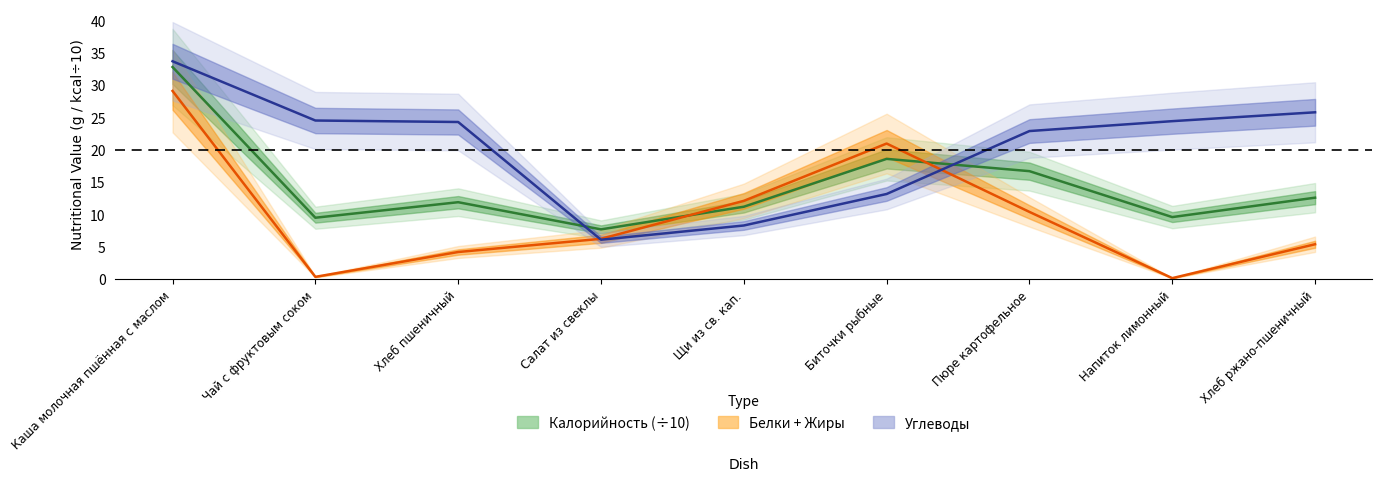

What is the sum of all Калорийность values?

130.6